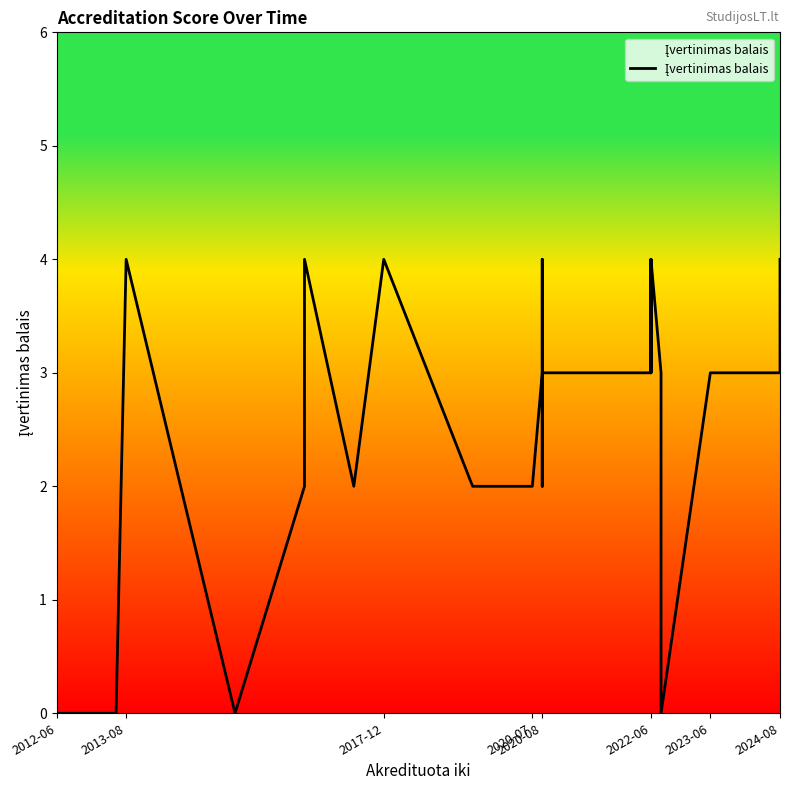

Reading left to right, what are all the values shown in this chart?

0	0	0	0	4	4	0	2	4	4	2	4	2	2	2	2	2	3	2	3	3	4	3	3	3	3	3	4	3	4	3	0	0	3	3	3	4	4	4	4